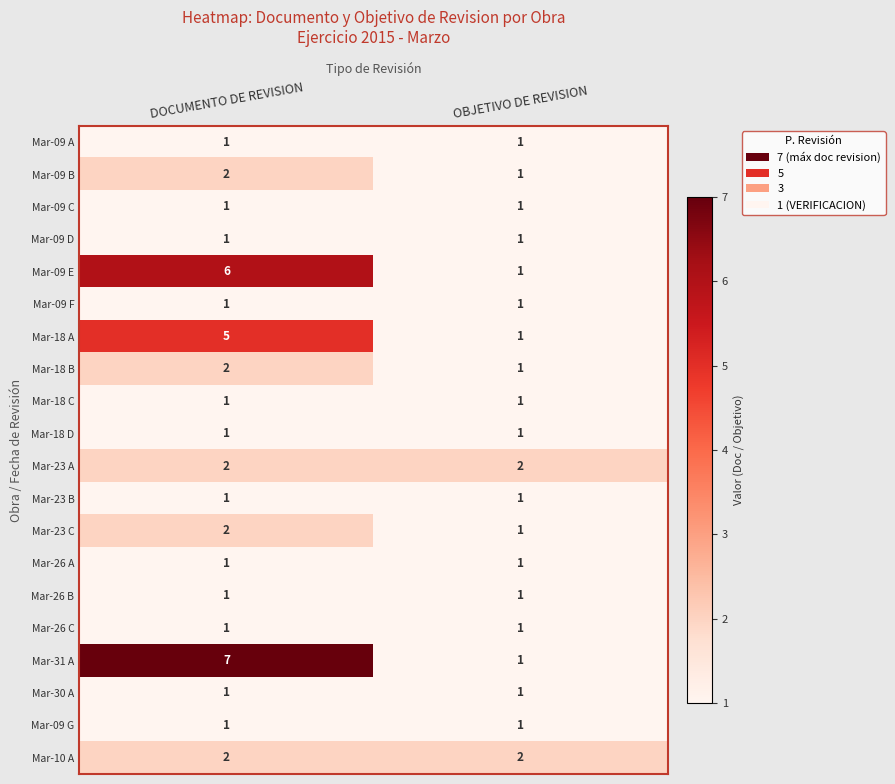

What is the total value across all series at OBJETIVO DE REVISION?

22